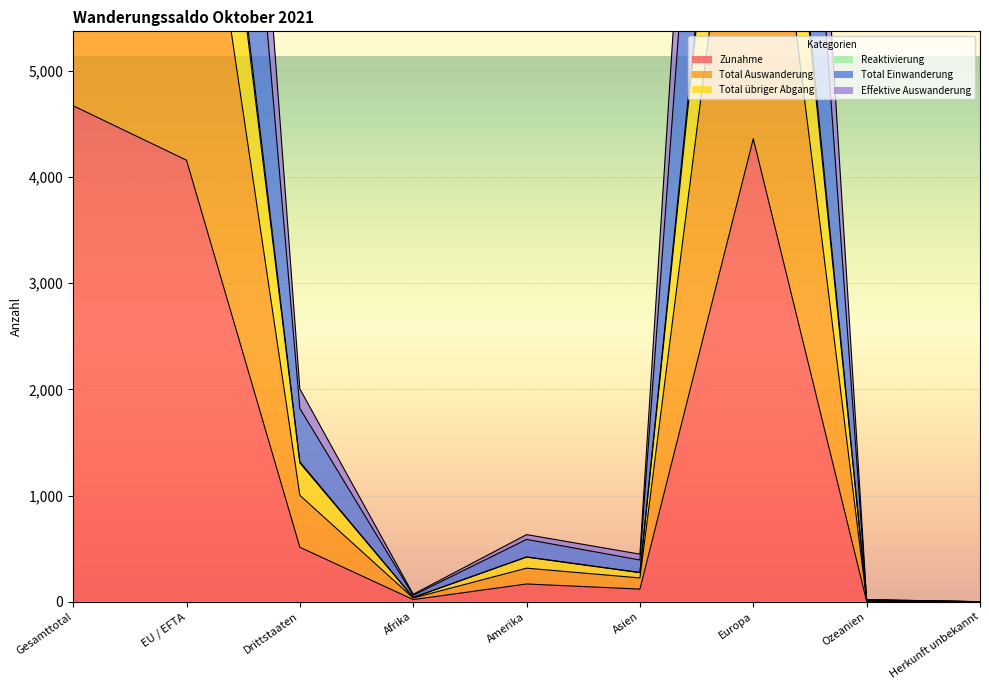

List the labels in order of Zunahme value, smallest first.

Herkunft unbekannt, Ozeanien, Afrika, Asien, Amerika, Drittstaaten, EU / EFTA, Europa, Gesamttotal